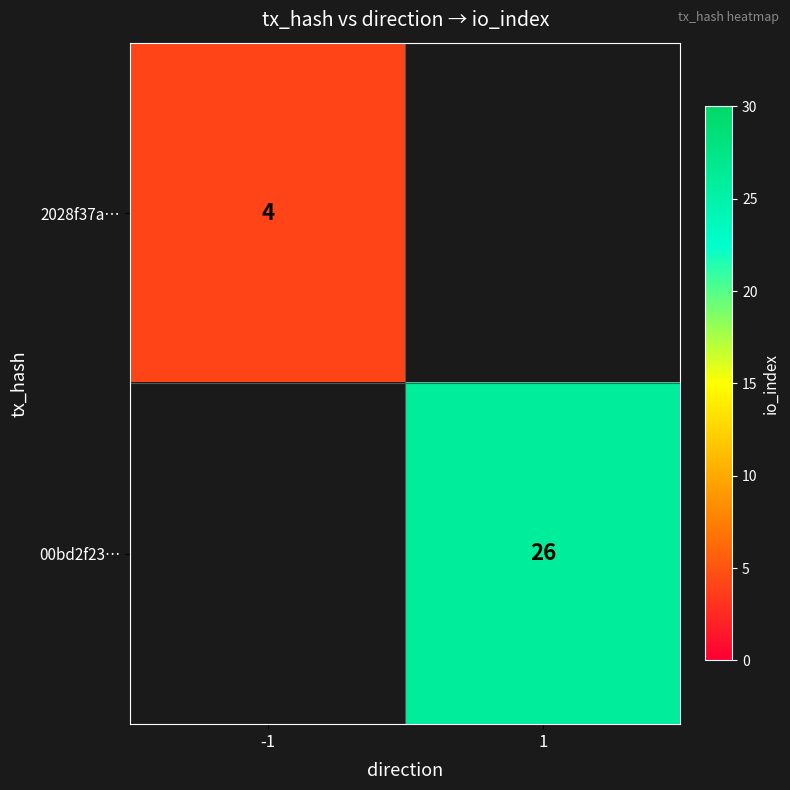

Is it true that 00bd2f23… equals 40 at 1?

False